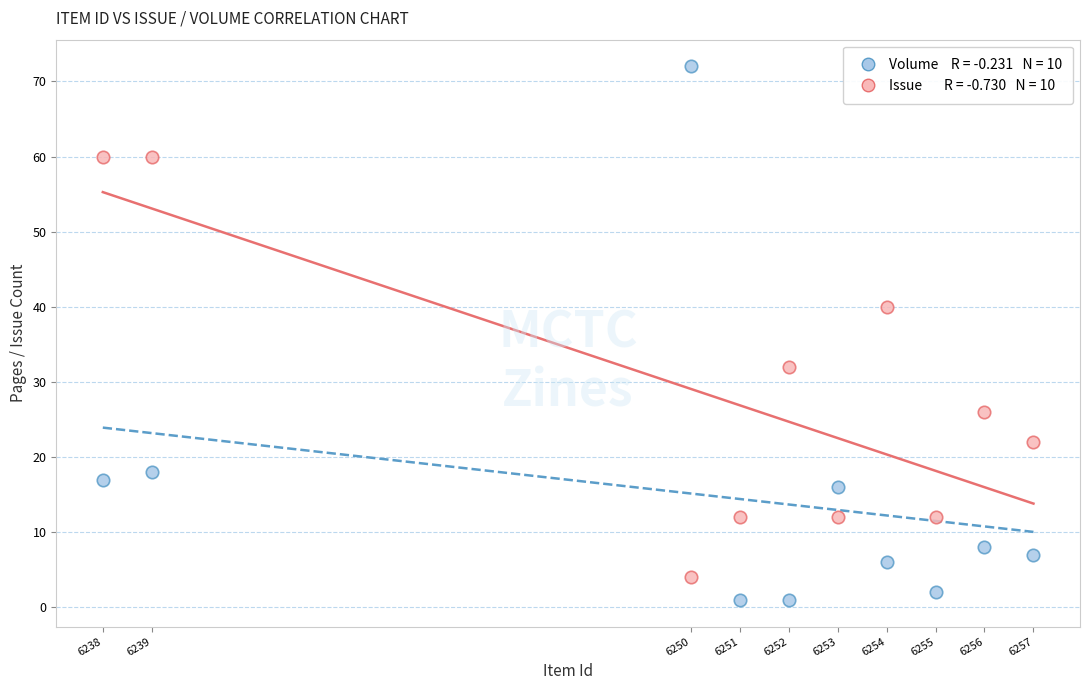

Across all data points, what is the range of Y values (max minus min)?

71